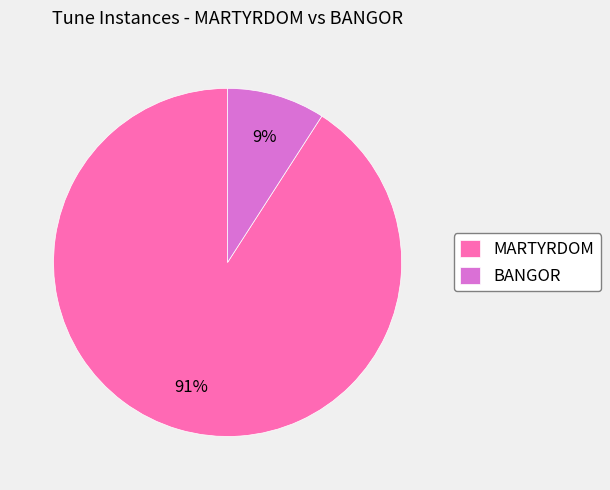

Count the number of slices in the pie.

2